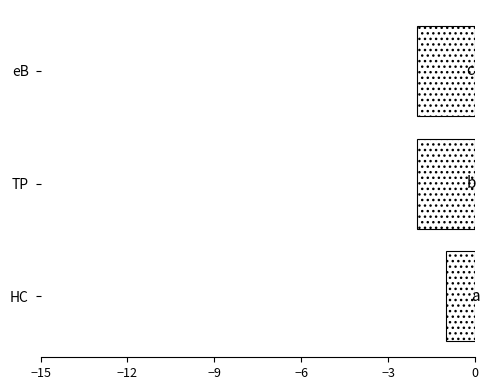

Where is the data nearest to the value -1?

HC